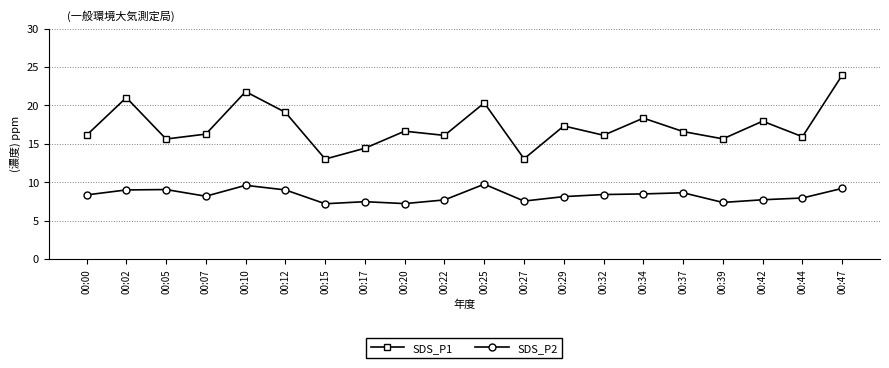

What is the difference between the maximum and second lowest values in the SDS_P1 series?

10.9